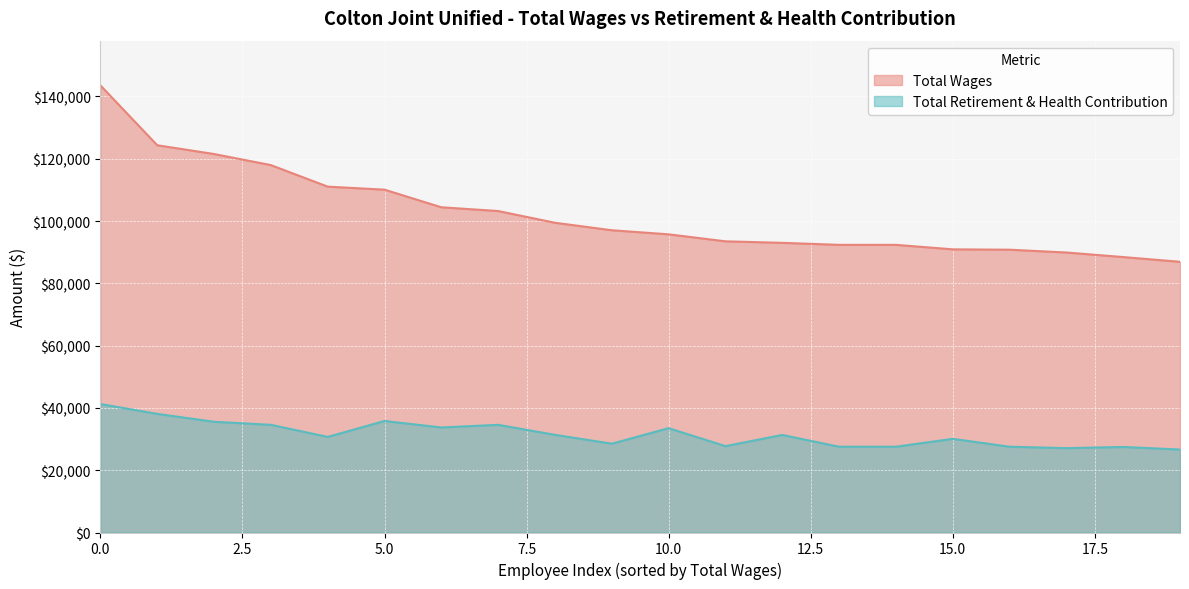

List the series in order of their peak value, lowest first.

Total Retirement & Health Contribution, Total Wages